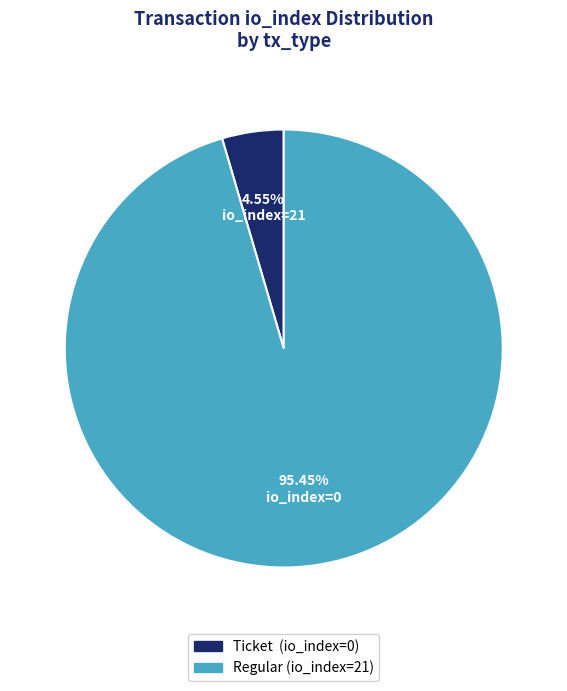

To the nearest percent, what is the difference between the largest and smallest slice percentages?

91%